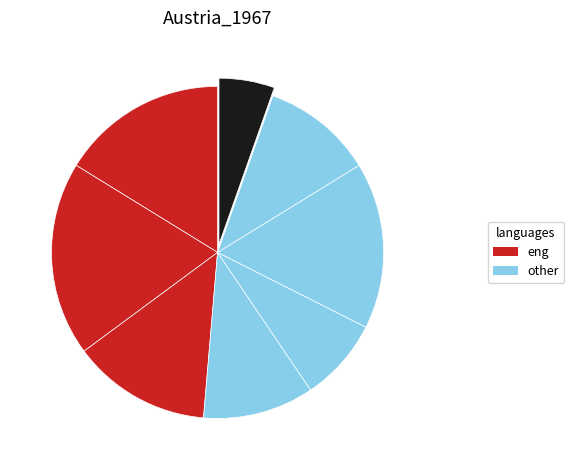

How many slices are in this pie chart?

8